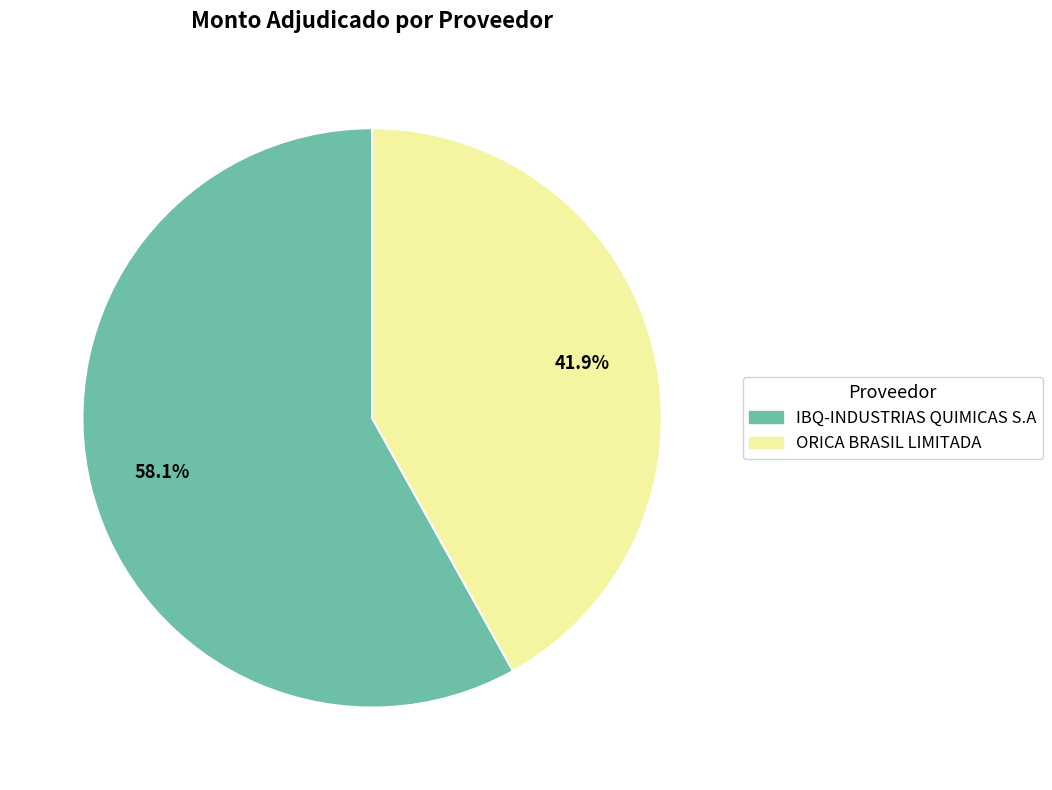

To the nearest percent, what is the average slice percentage?

50%